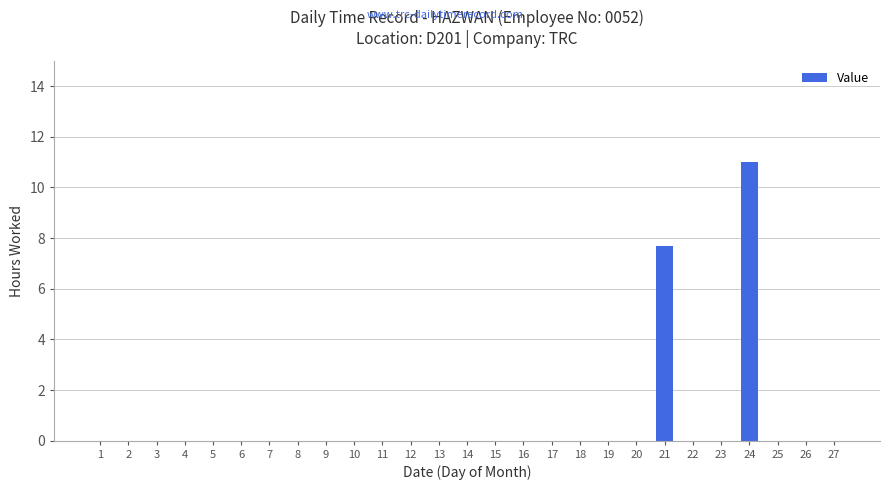

Where is the data nearest to the value 5?

21